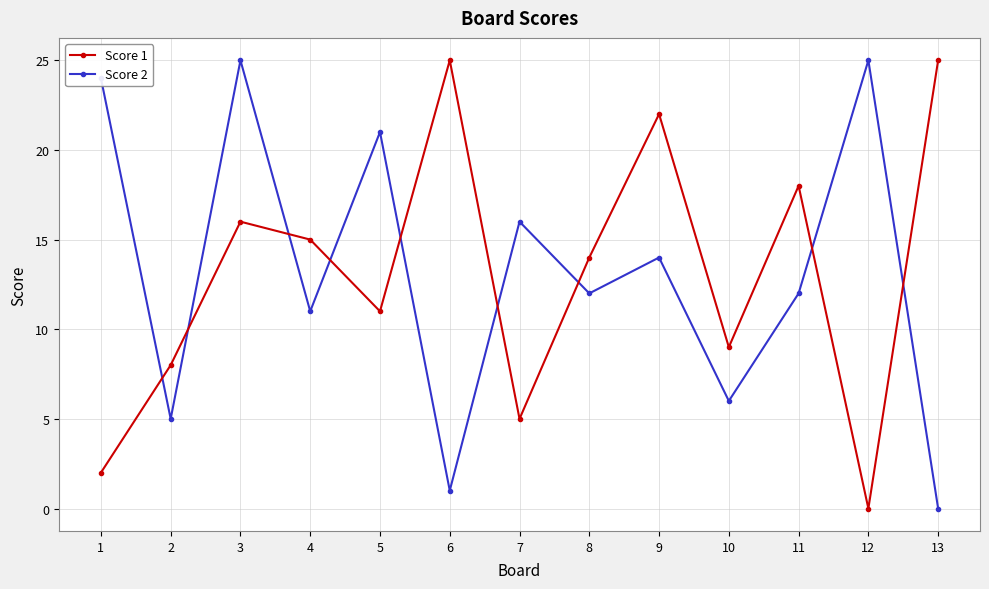

How many values in the Score 1 series are below 14?

6